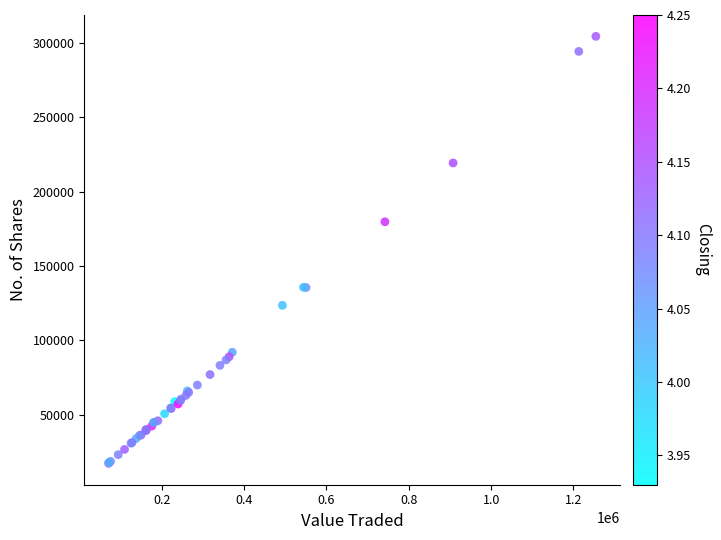

What Y value in the scatter plot is closest to 160763?

179652